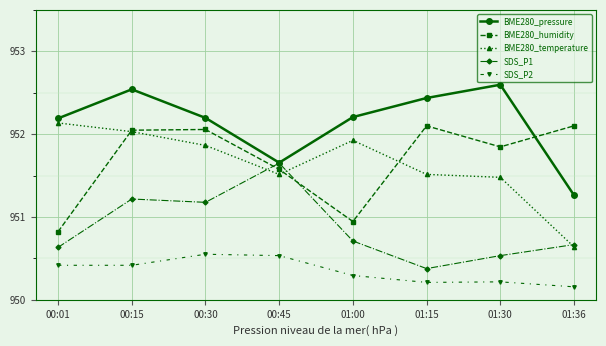

What are all the series names shown in the legend?

BME280_pressure, BME280_humidity, BME280_temperature, SDS_P1, SDS_P2